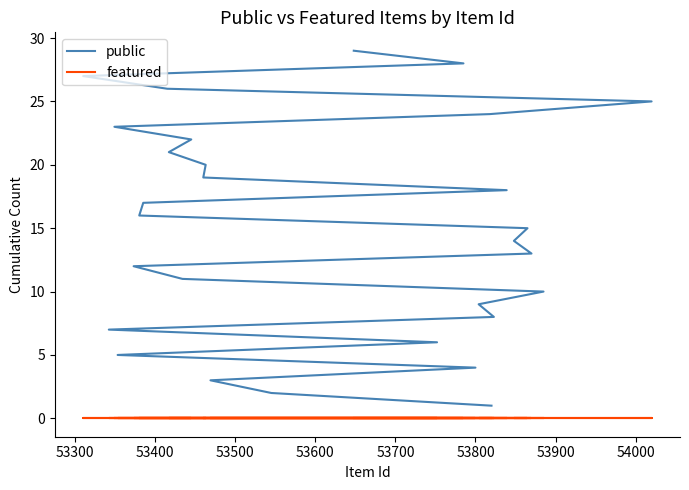

At 53300, list the series in order from smallest to largest.

featured, public